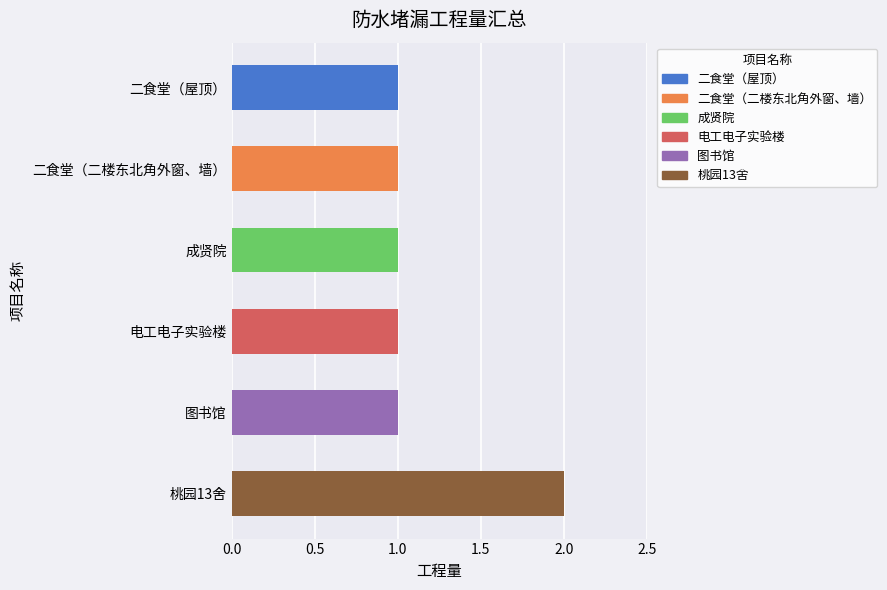

Is it true that the value at 电工电子实验楼 is 0?

False